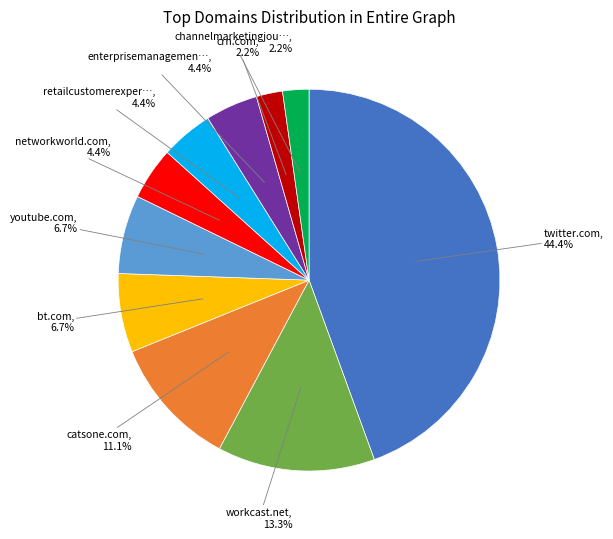

Is there any slice that represents more than half of the pie?

No